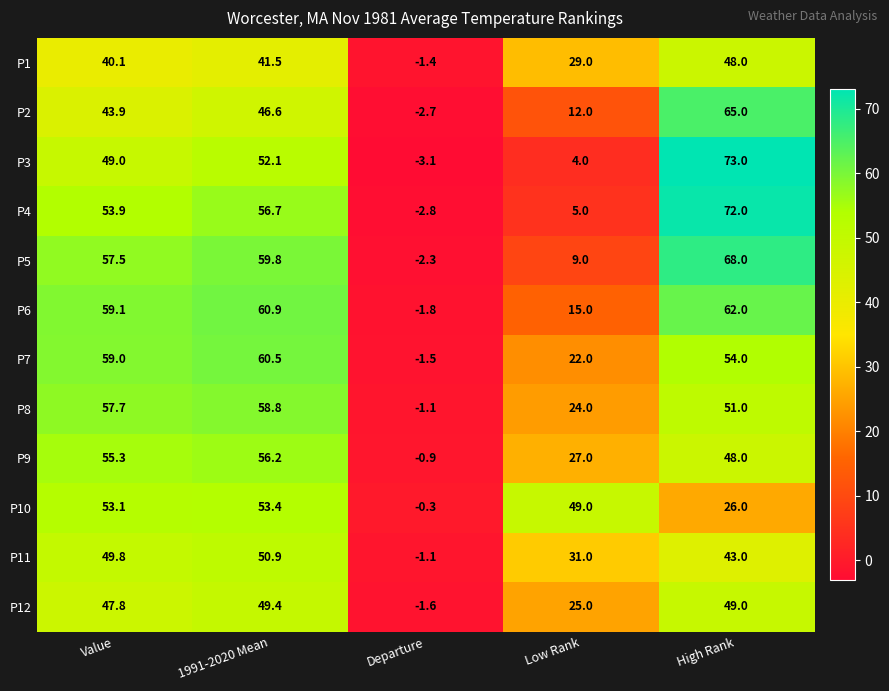

How many positive values does the P1 series have?

4